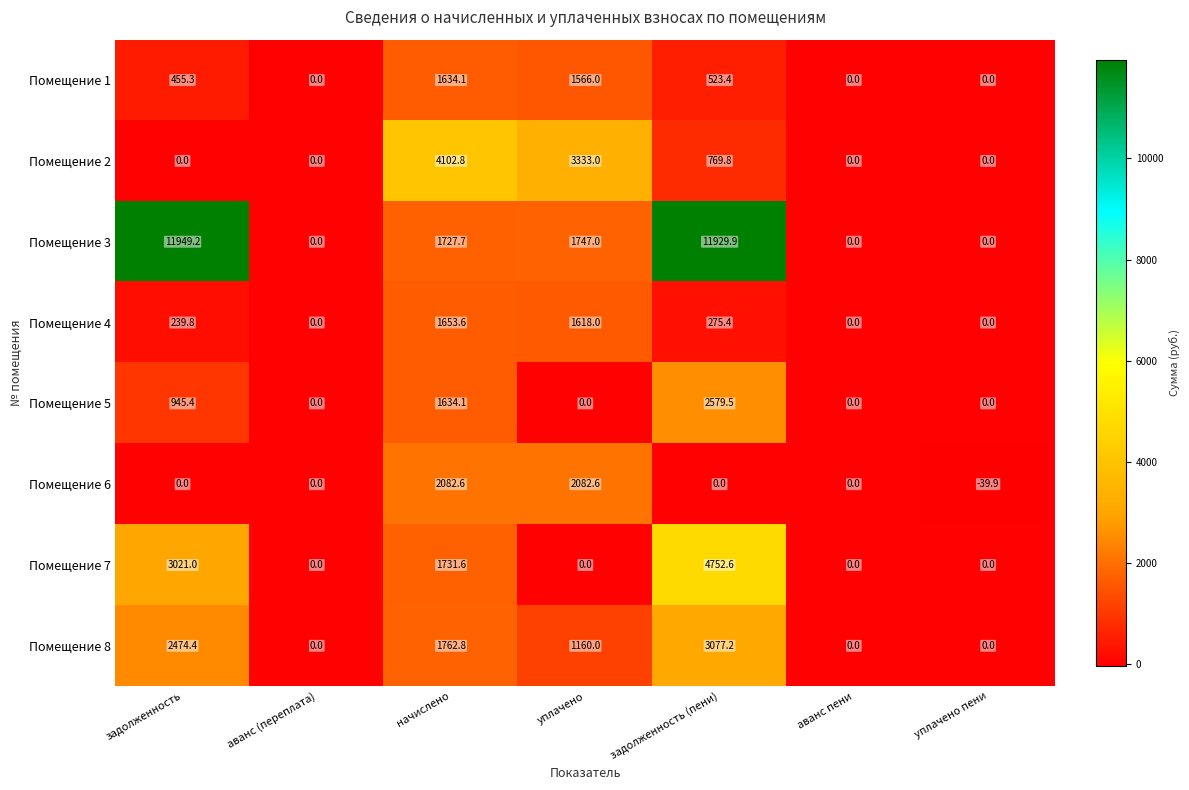

Between уплачено and уплачено пени, which series saw the biggest shift?

Помещение 2